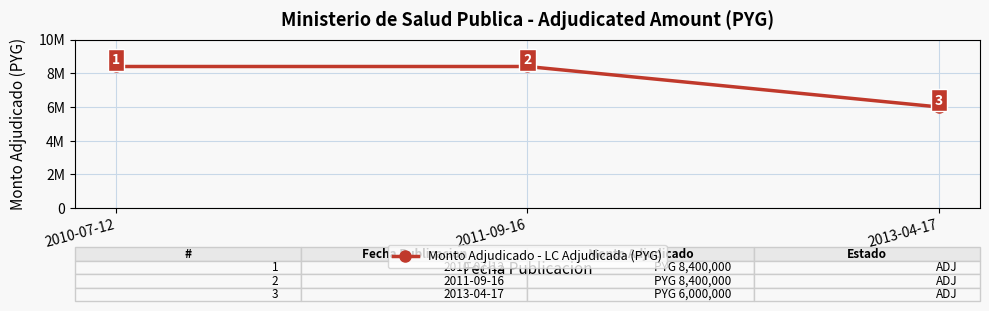

How many data points are less than 8400000?

1